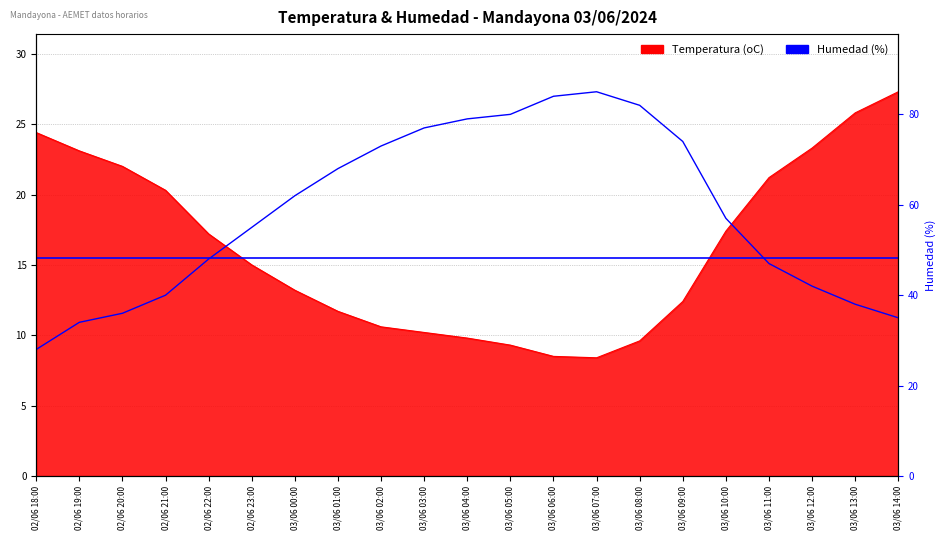

What is the greatest value displayed?

85